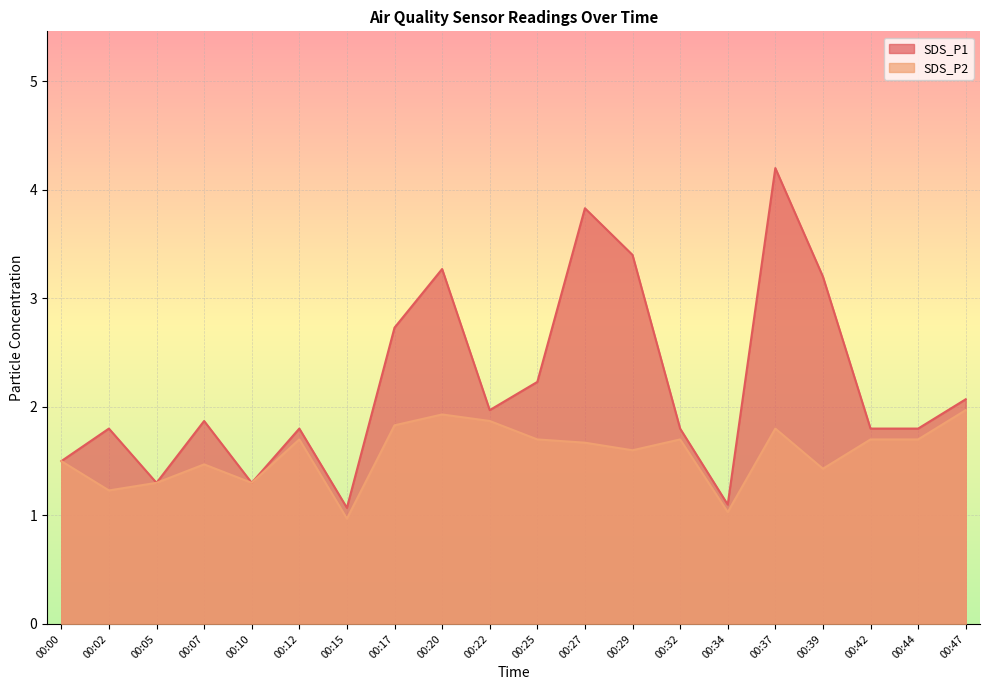

True or false: SDS_P1 and SDS_P2 intersect in this chart.

False